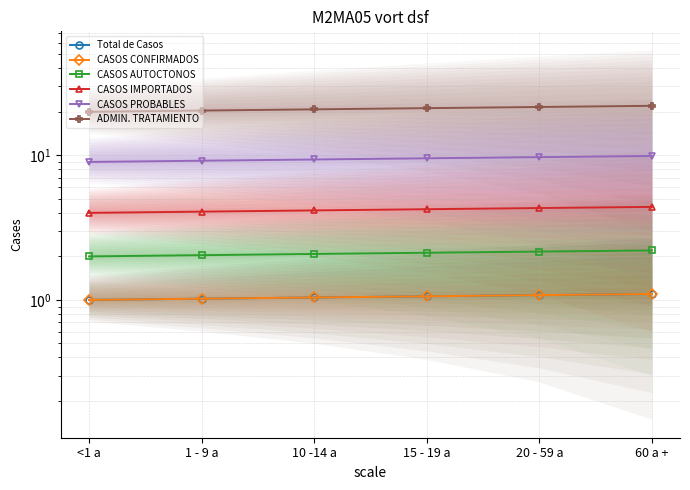

Count the number of categories in the chart.

6